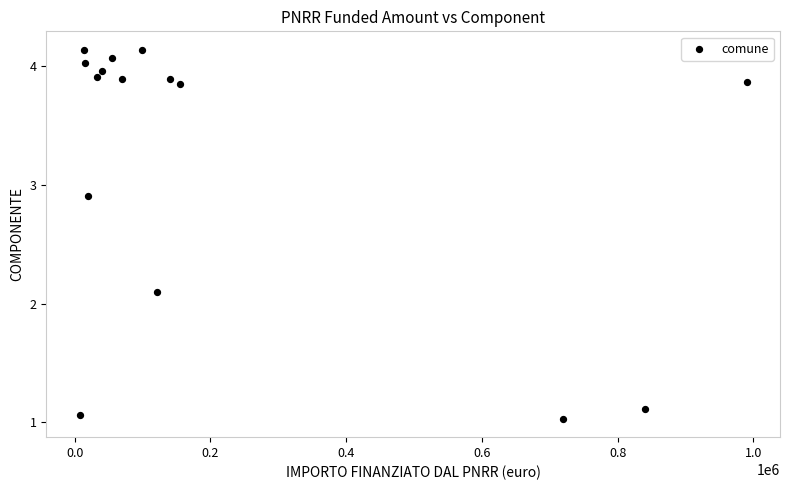

What is the range of X values (max minus min)?

982586.4